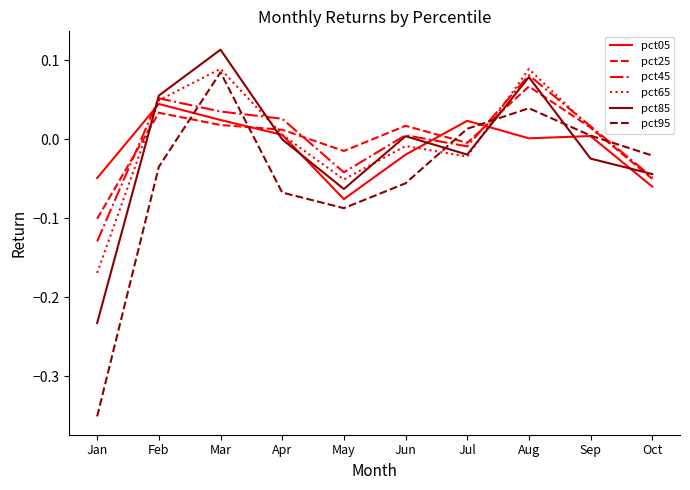

True or false: pct65 has a value of -0.1 at May.

True